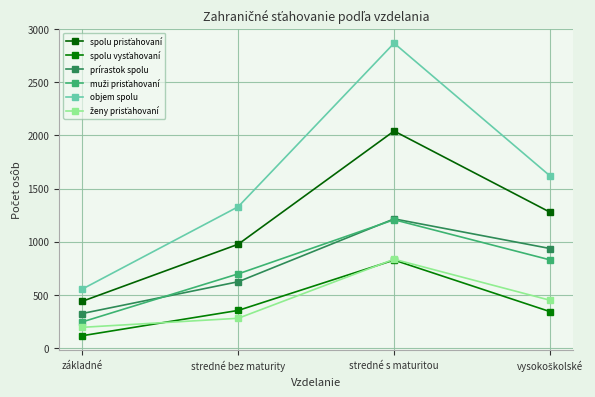

How many distinct data groups are displayed?

6